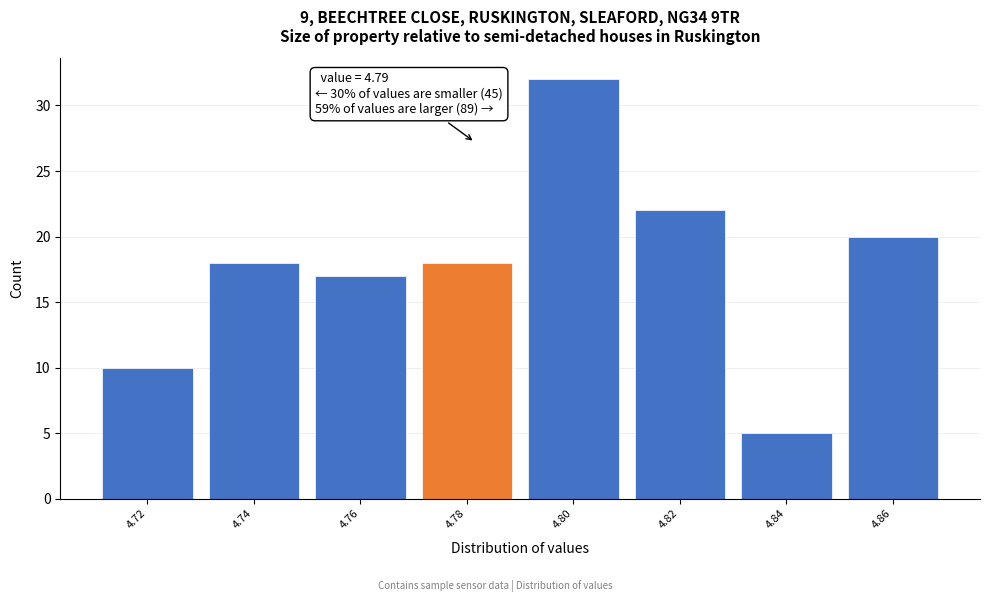

Reading left to right, what are all the values shown in this chart?

4.72=10	4.74=18	4.76=17	4.78=18	4.80=32	4.82=22	4.84=5	4.86=20